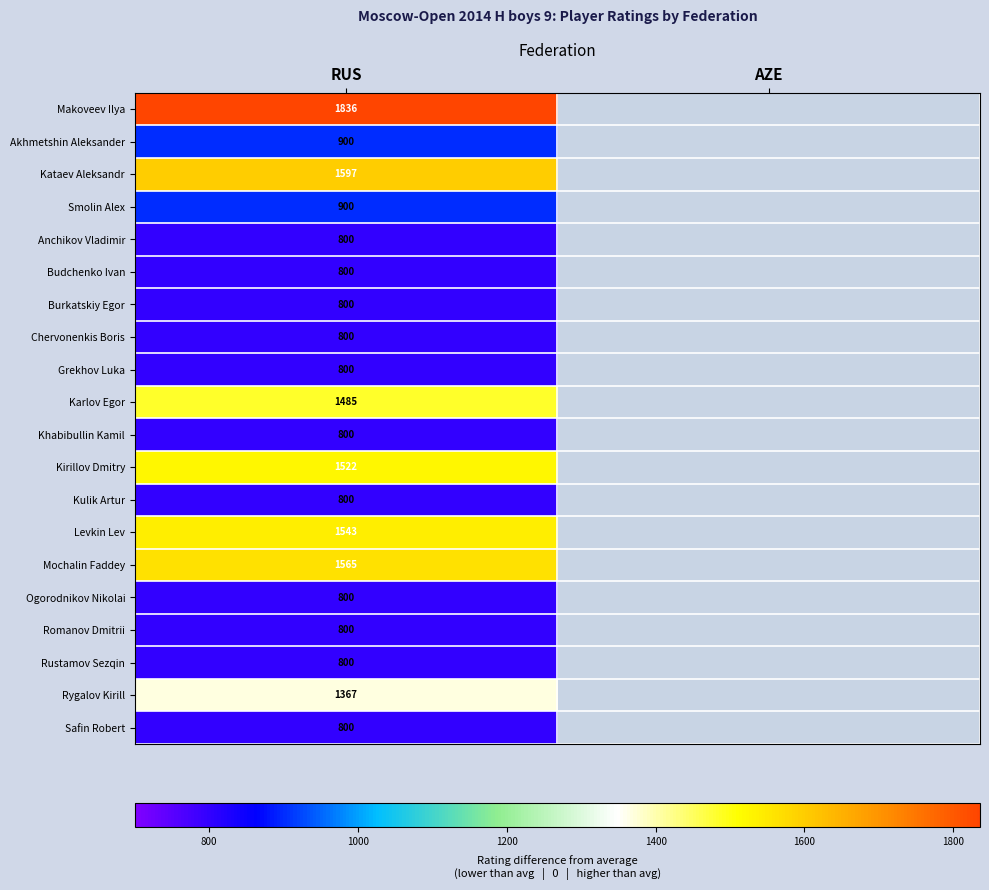

What is the total value across all series at RUS?

21515